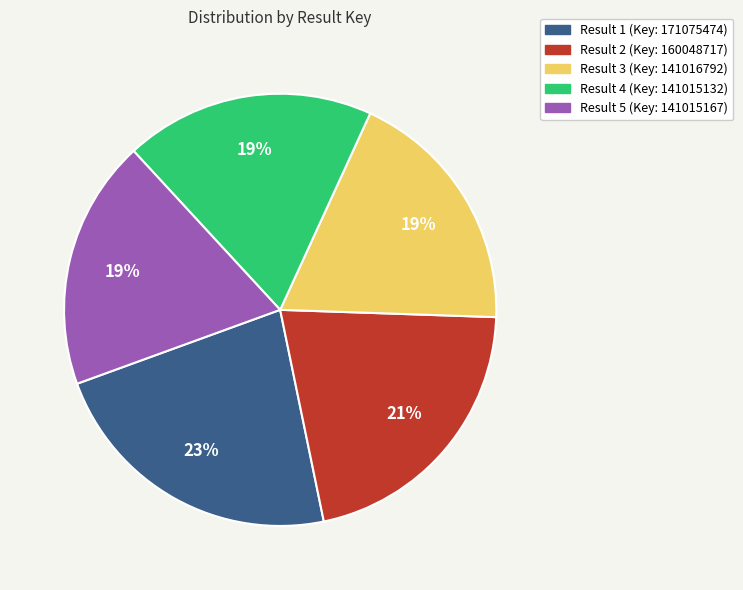

To the nearest percent, what is the difference between the largest and smallest slice percentages?

4%